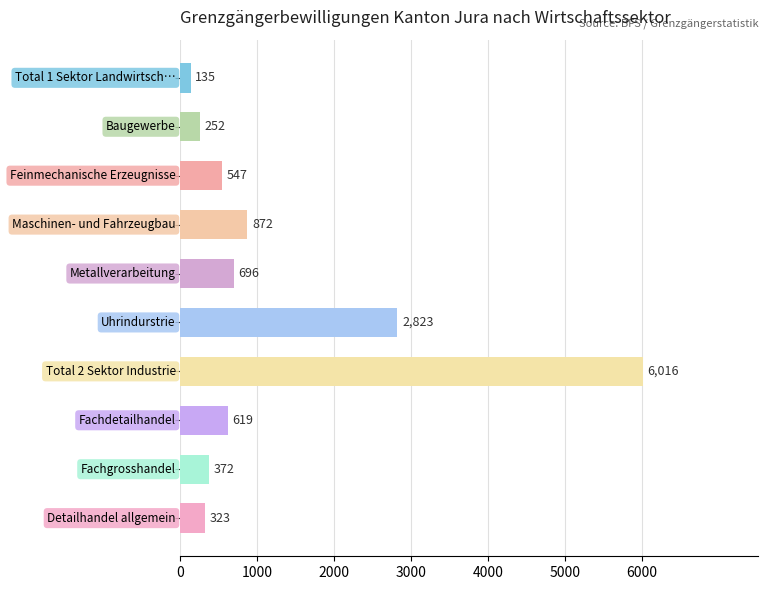

What is the average value?

1266